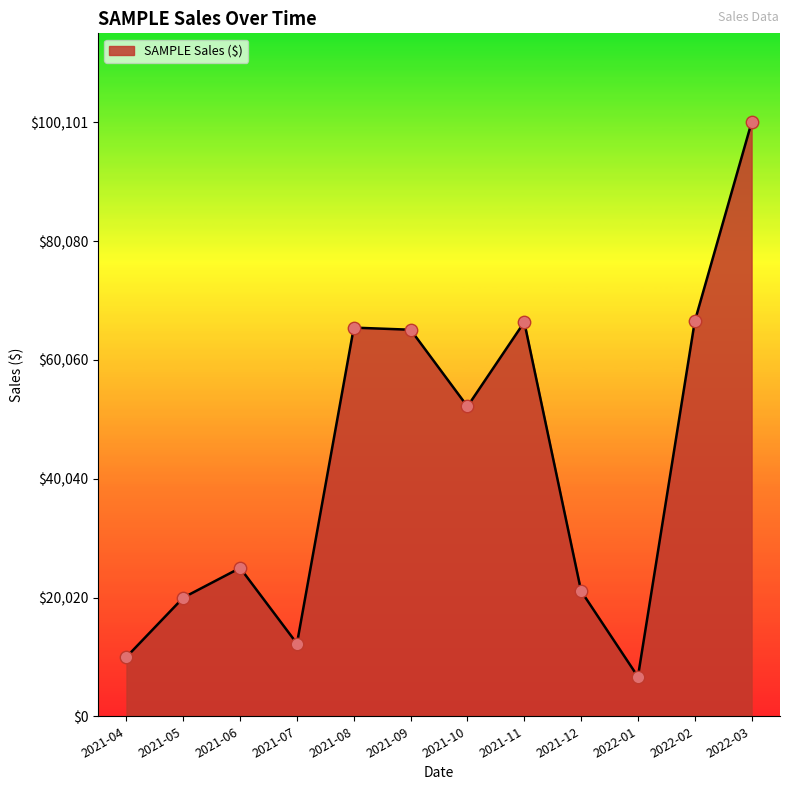

What is the ratio of the value at 2022-01 to the value at 2021-08?

0.1